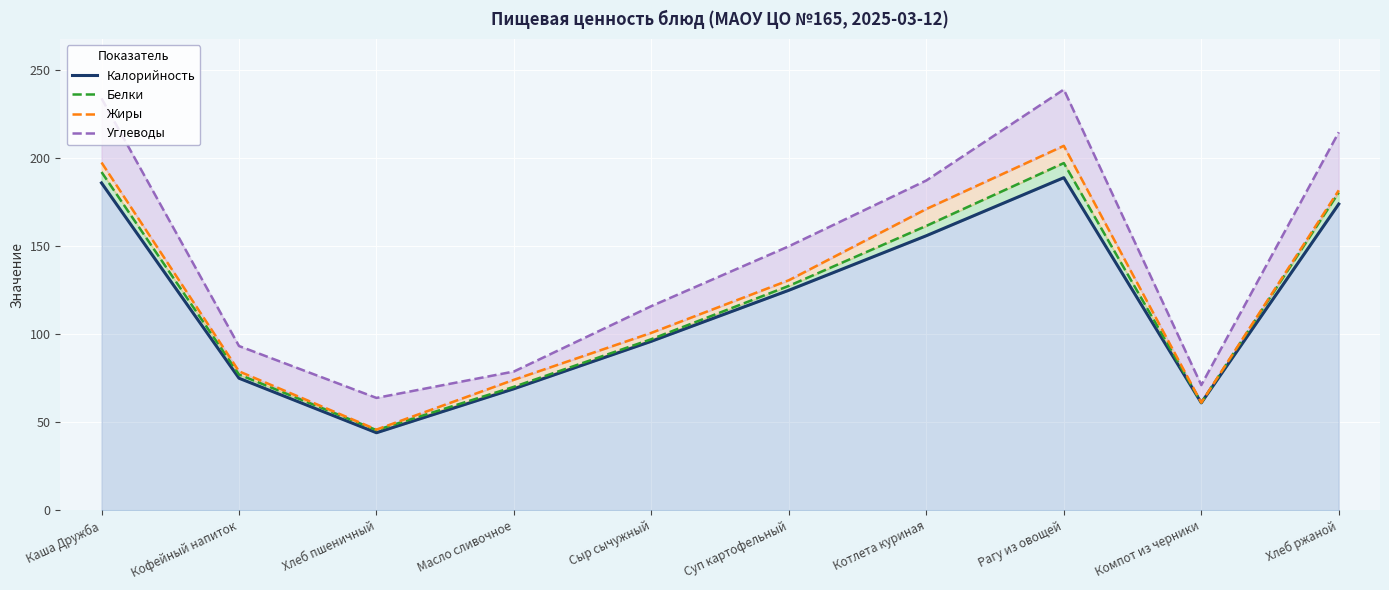

What is the total value across all series at Компот из черники?

254.3